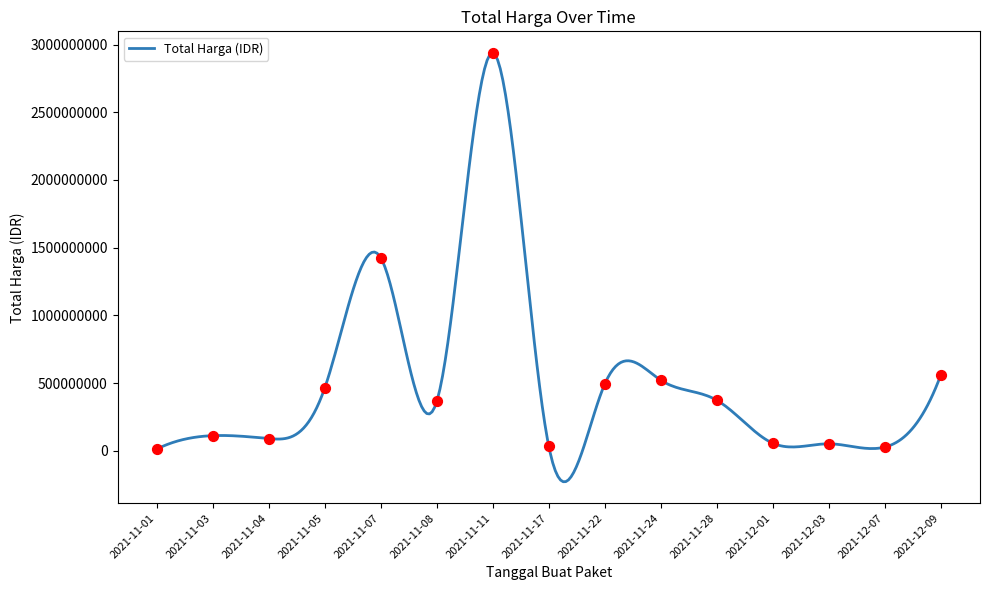

Approximately how many times larger is the value at 2021-12-01 compared to 2021-11-03?

0.5